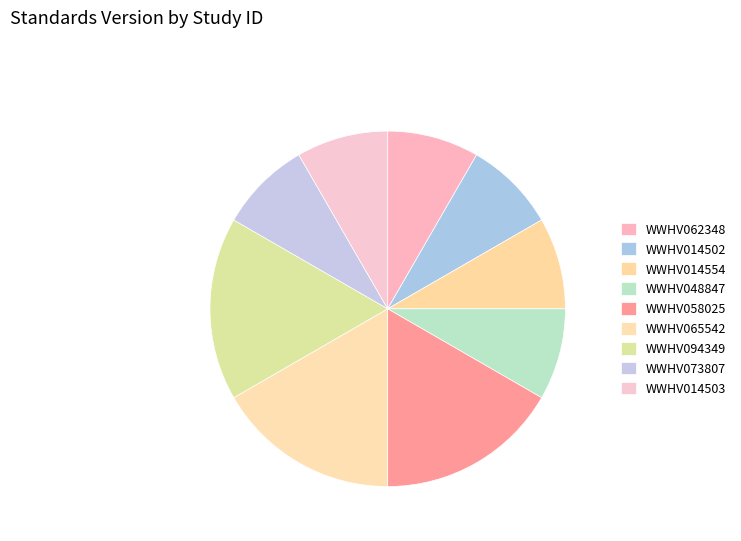

How many segments does this pie chart have?

9